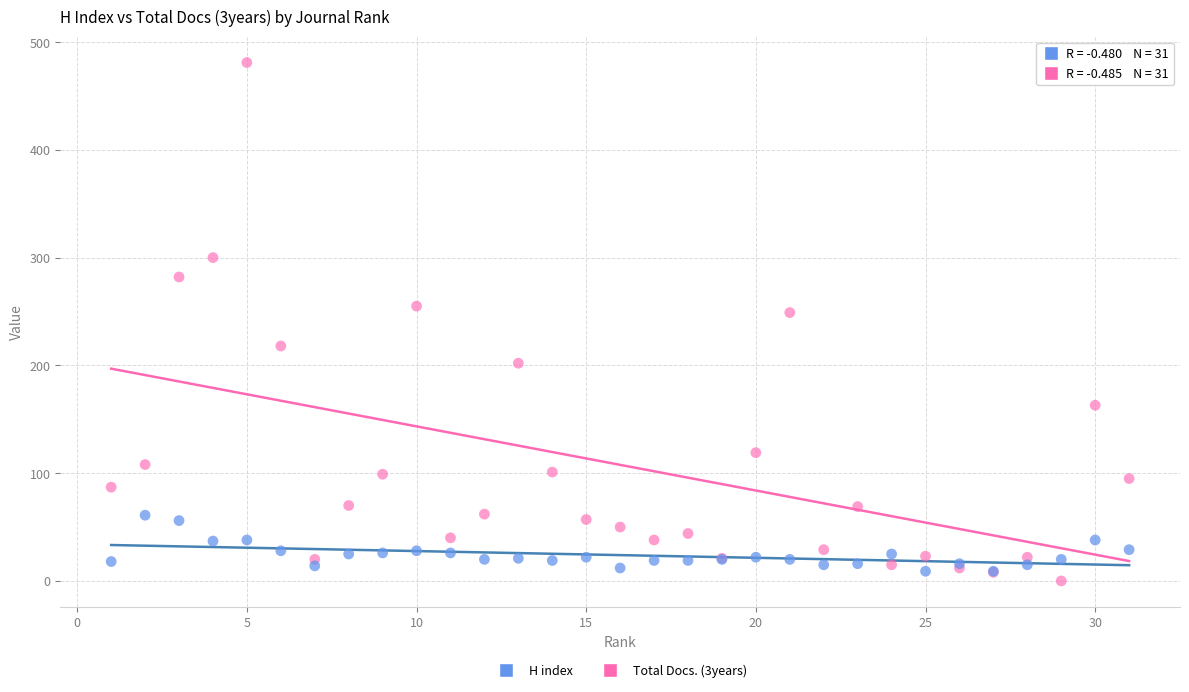

Which series reaches the maximum Y coordinate?

Total Docs. (3years)